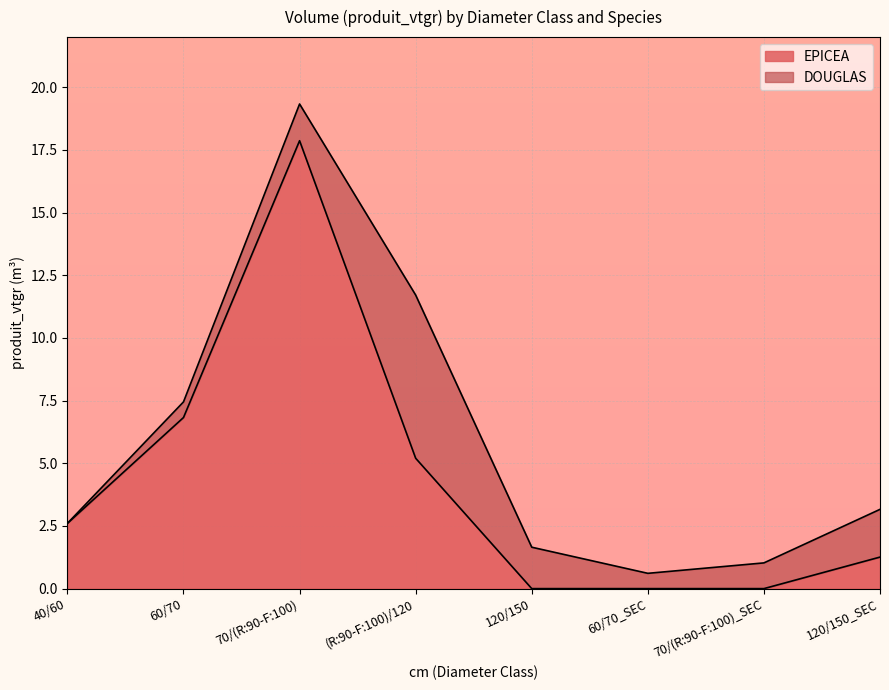

Reading left to right, list all the values displayed in this chart.

2.6	6.8	17.9	5.2	0.0	0.0	0.0	1.3